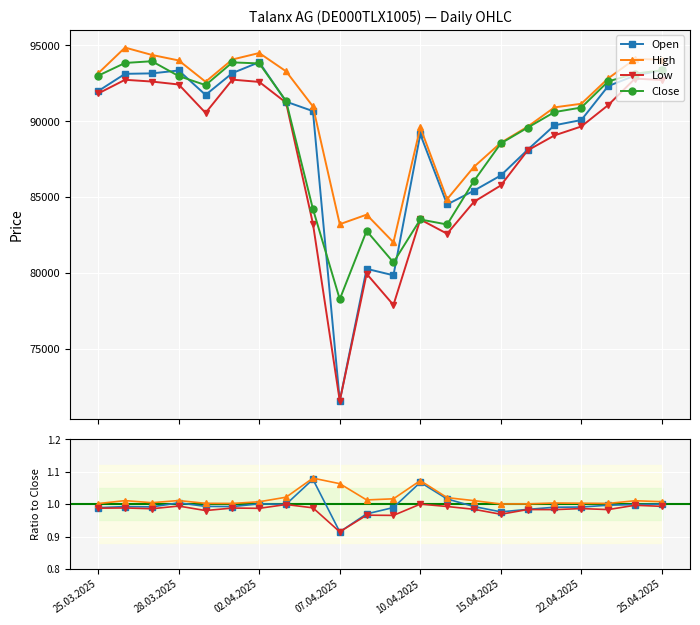

True or false: Close has a value of 93817 at 02.04.2025.

True